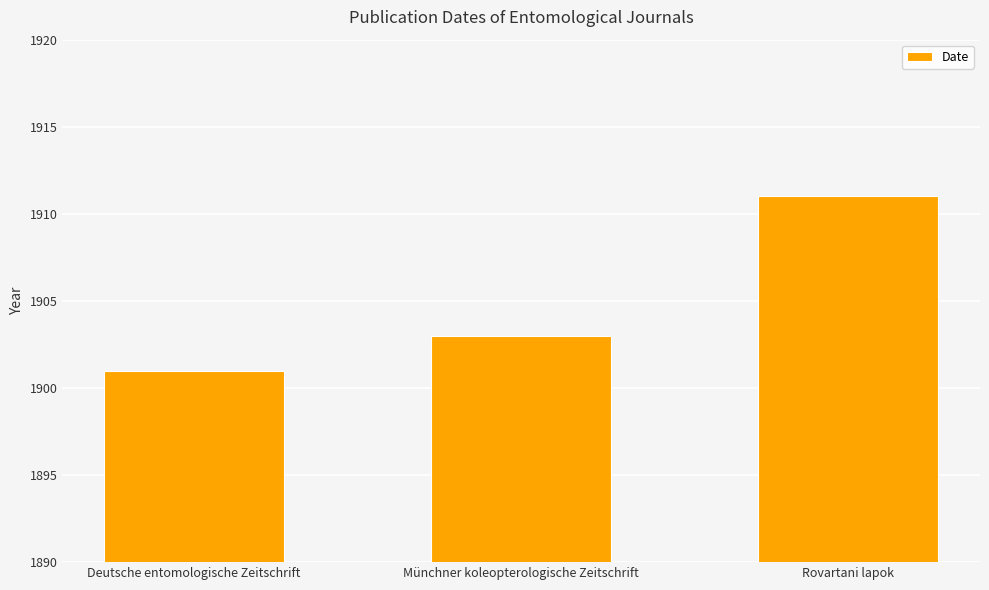

What is the change in value from Deutsche entomologische Zeitschrift to Rovartani lapok?

+10